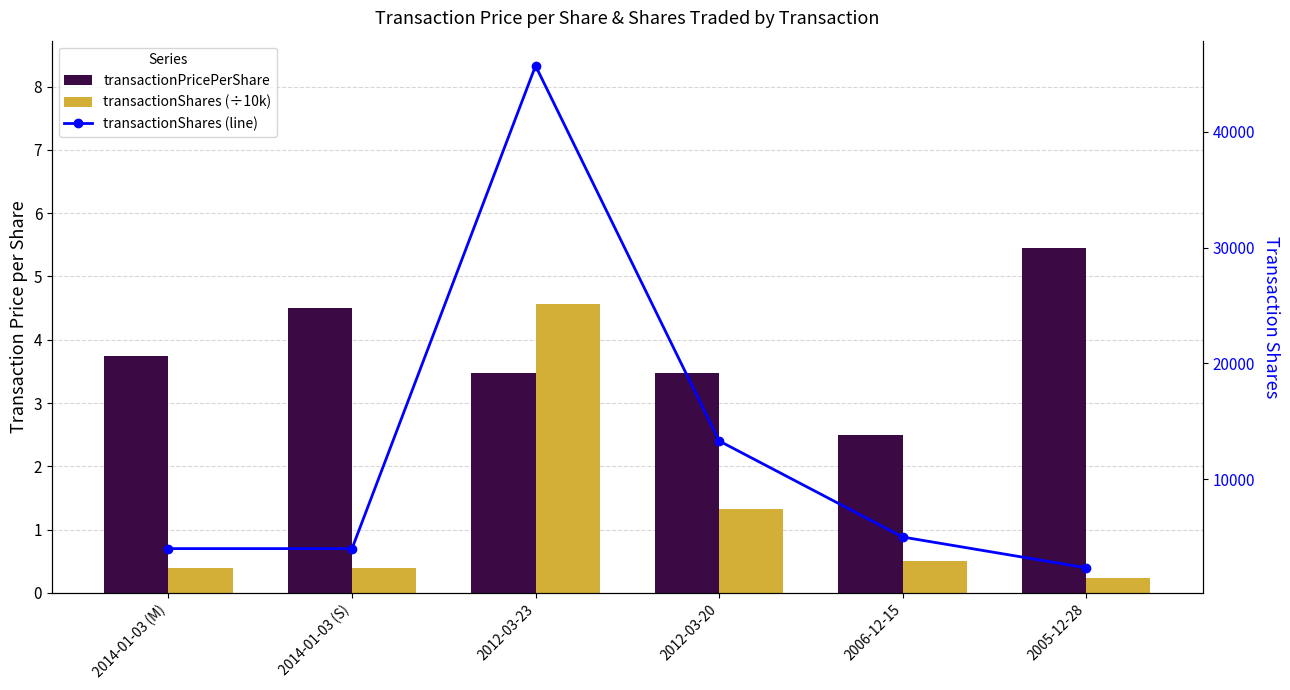

The value of transactionPricePerShare at 2012-03-23 is 3.5. True or false?

True